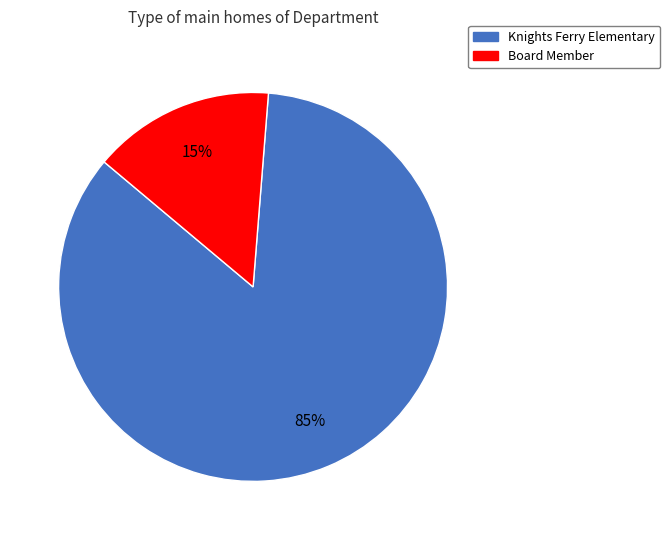

Does Board Member account for over 50% of the chart?

No